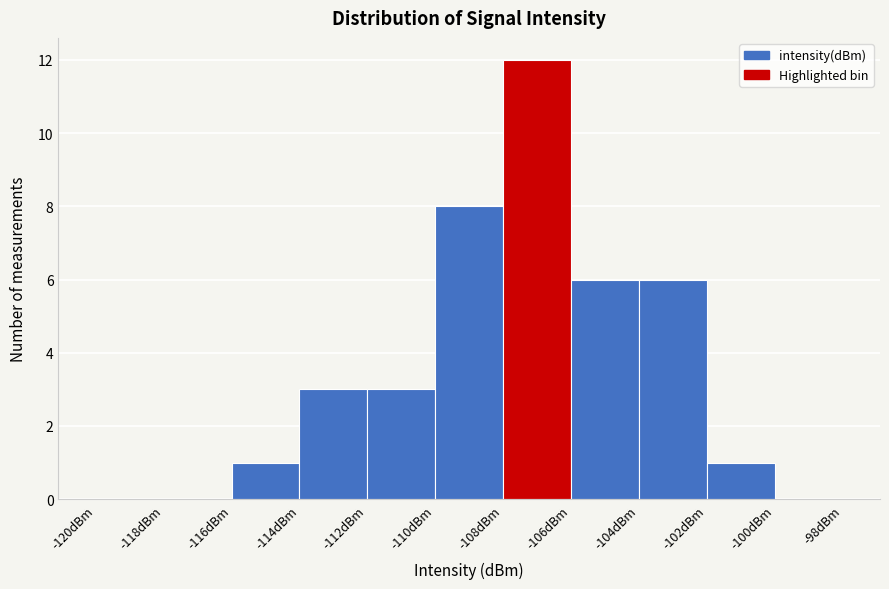

Reading left to right, list every bar in this chart as the range it spans on the x-axis followed by its height. The values are not printed on the chart, so give them approximately, as read against the axis.

-120 to -118: 0
-118 to -116: 0
-116 to -114: 1
-114 to -112: 3
-112 to -110: 3
-110 to -108: 8
-108 to -106: 12
-106 to -104: 6
-104 to -102: 6
-102 to -100: 1
-100 to -98: 0